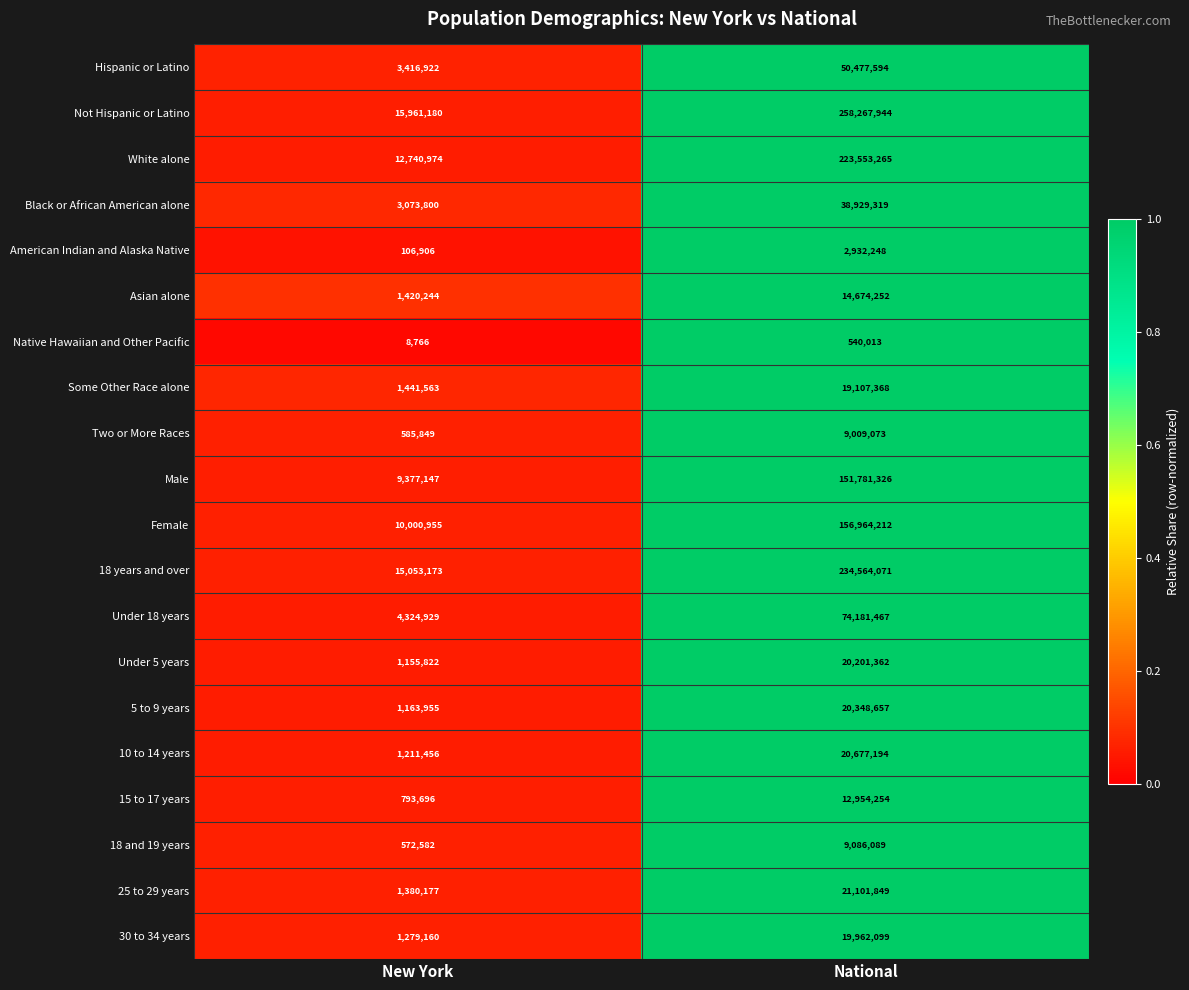

What is the difference between the maximum and minimum values in the Asian alone series?

13254008